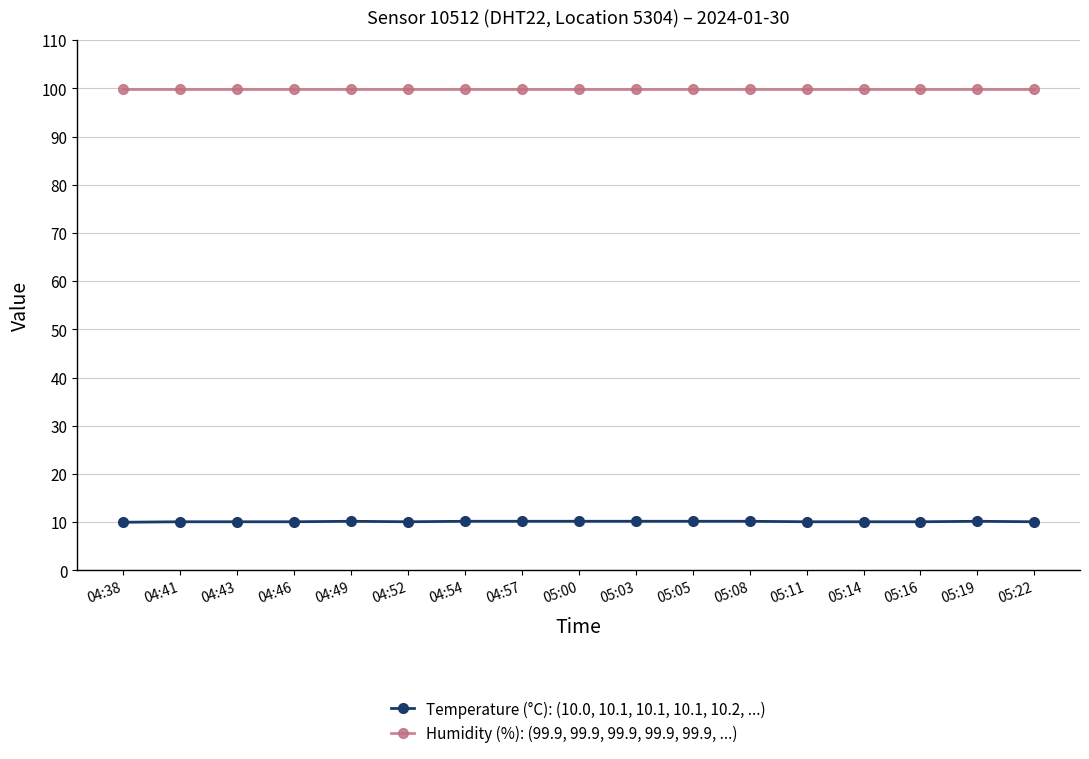

What is the maximum value shown in the chart?

99.9